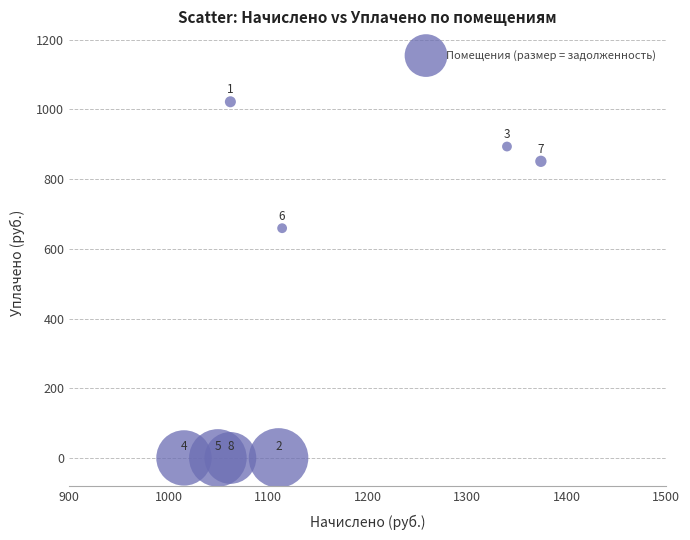

What Y value in the scatter plot is closest to 510?

659.1